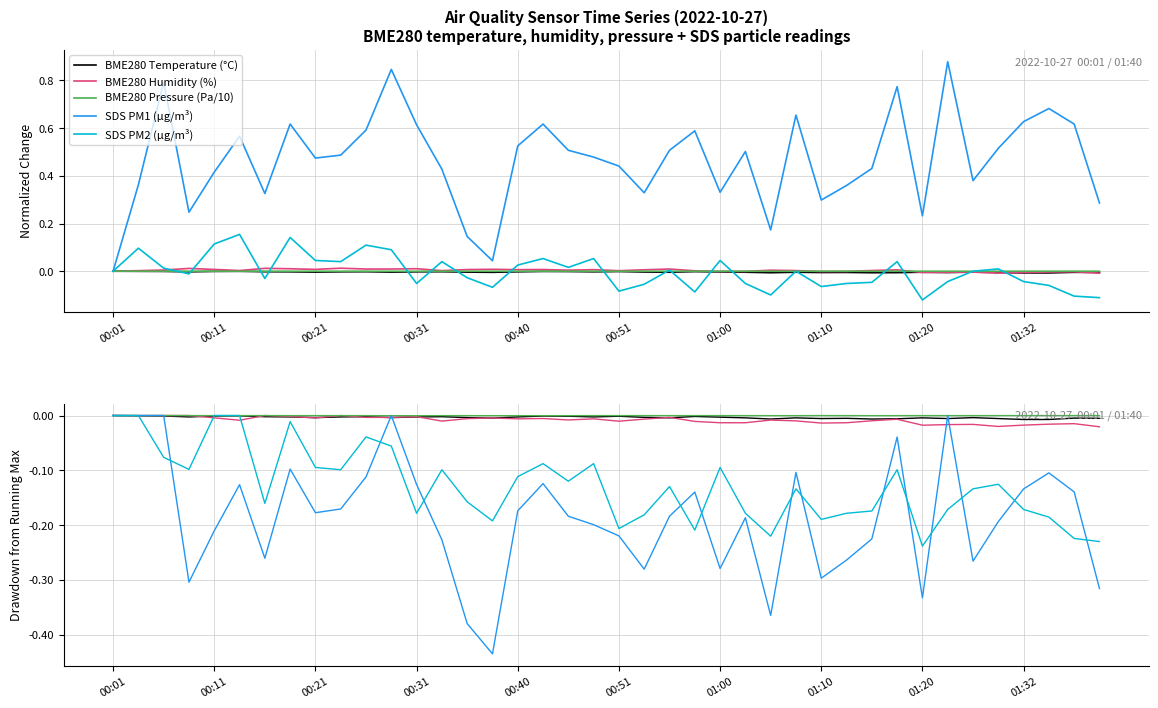

What is the spread (max minus min) of values at 29?

0.3